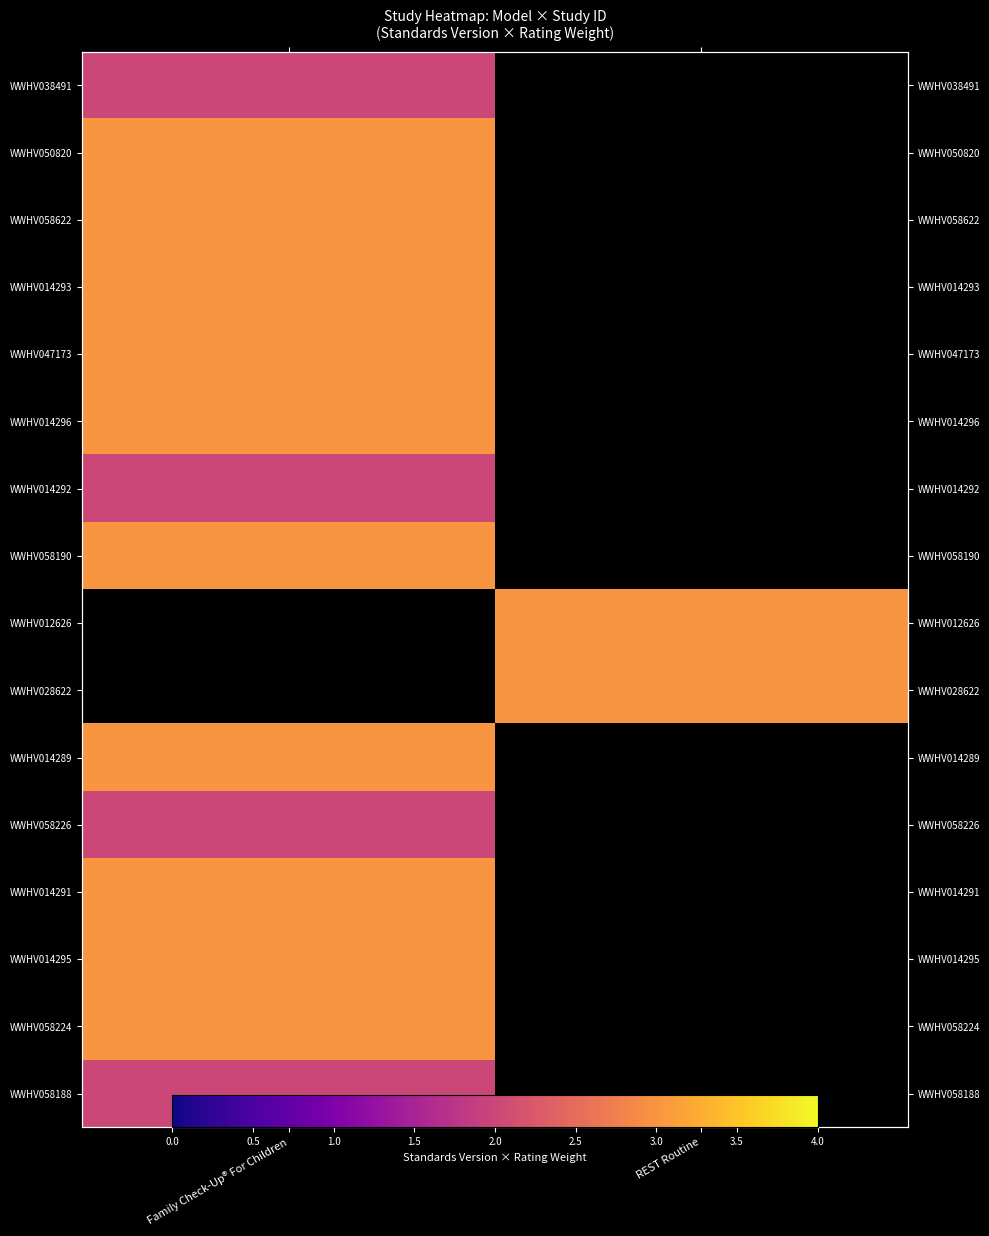

What is the minimum value shown in the chart?

2.0